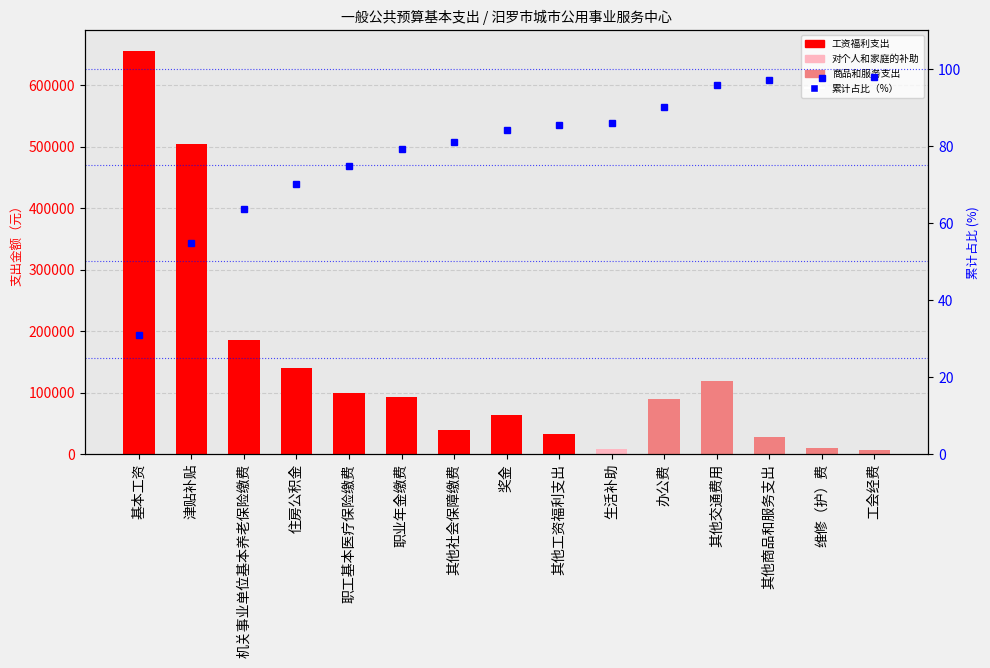

What is the label of the 4th bar from the left?

住房公积金